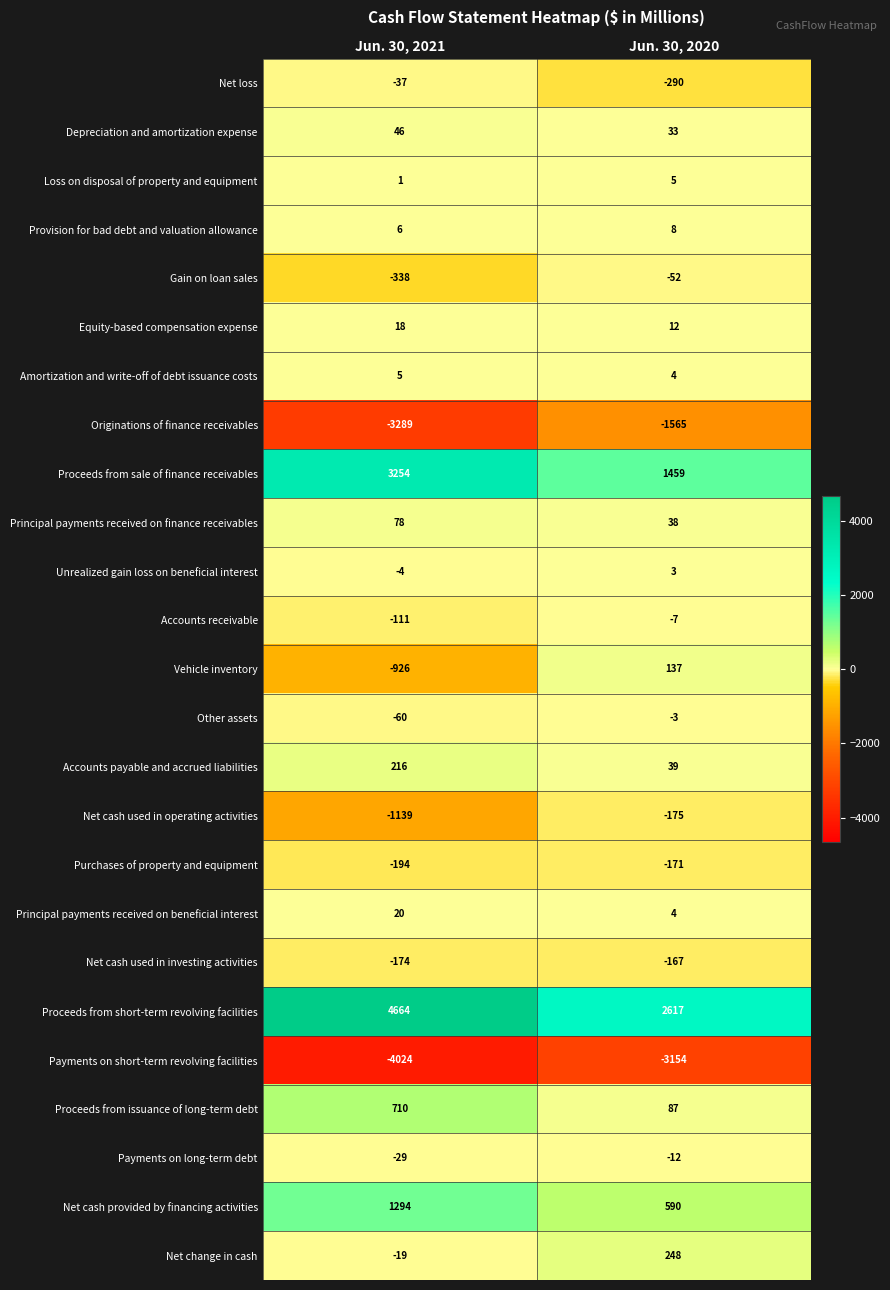

At which category is the sum across all series the highest?

Jun. 30, 2021